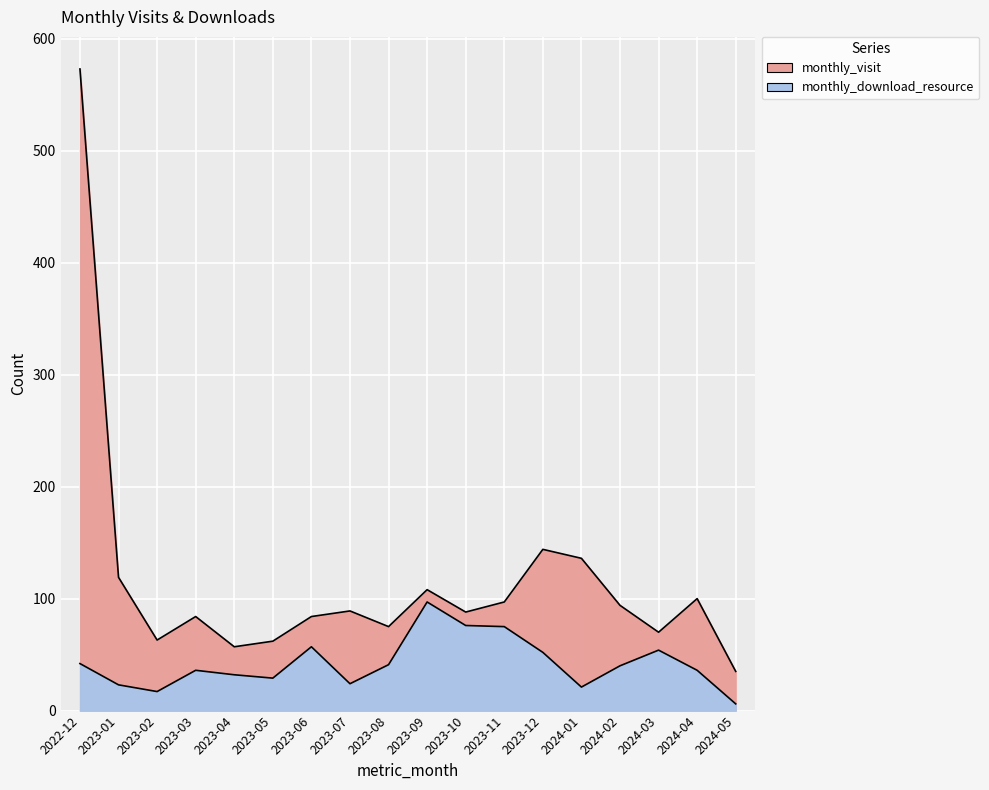

What is the maximum value for monthly_visit?

573